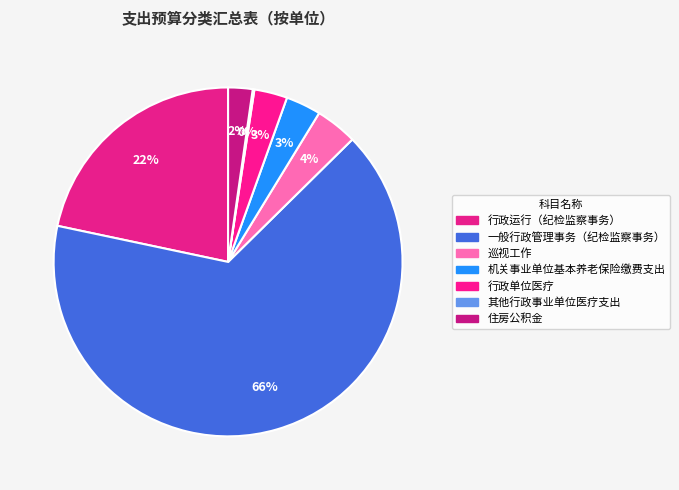

How many slices are in this pie chart?

7